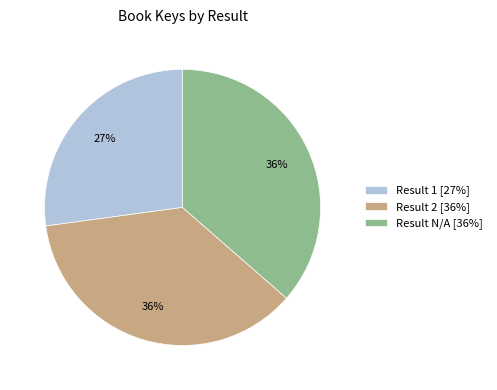

To the nearest percent, what portion does Result 1 [27%] represent?

27%